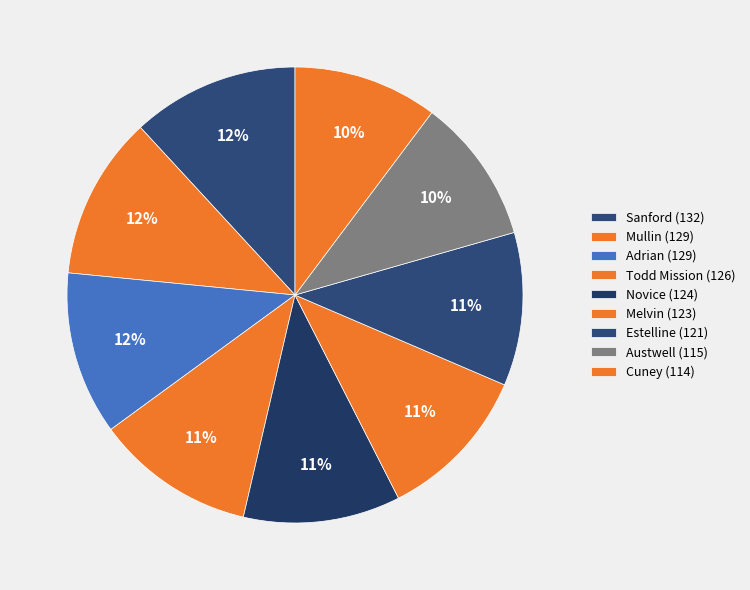

Count the number of slices in the pie.

9